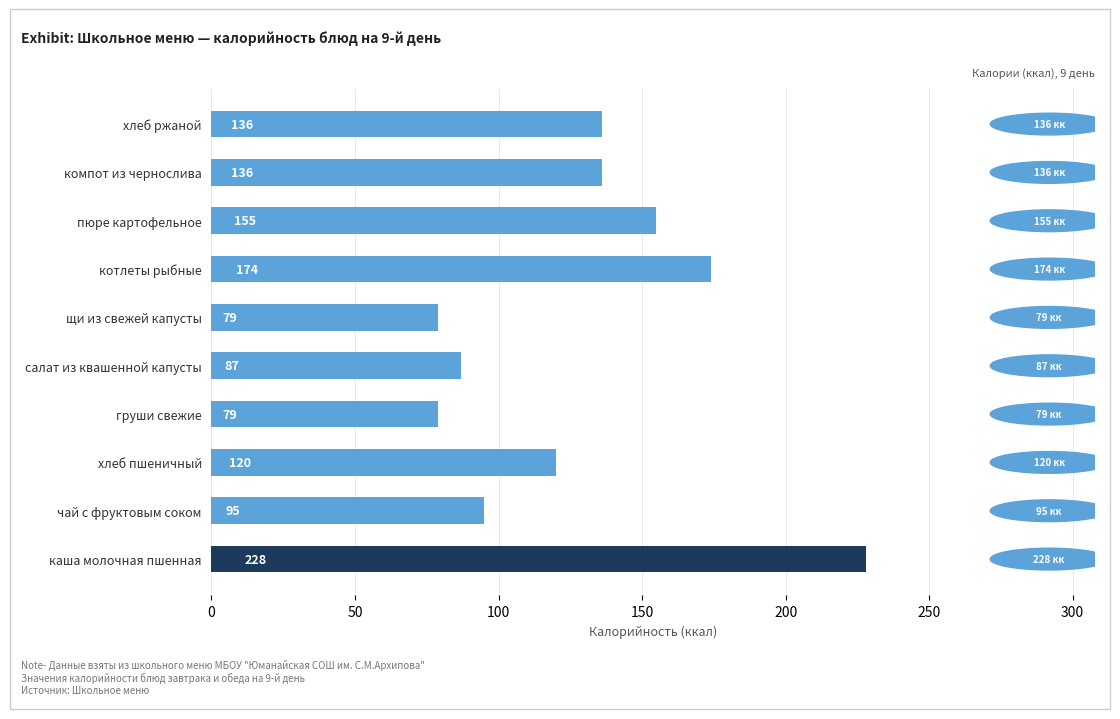

Reading top to bottom, list all the values displayed in this chart.

136	136	155	174	79	87	79	120	95	228